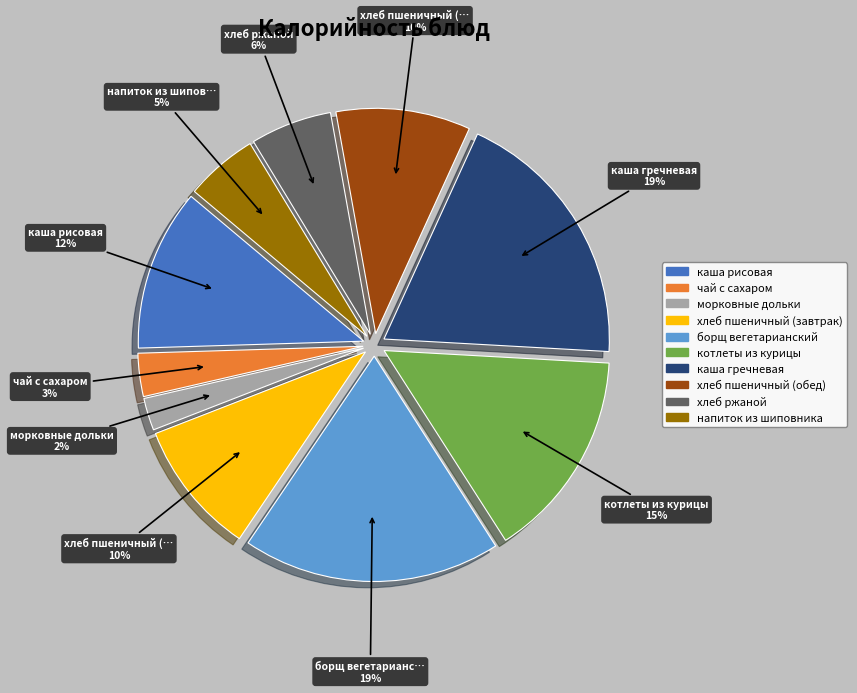

Is there a majority slice in this chart?

No